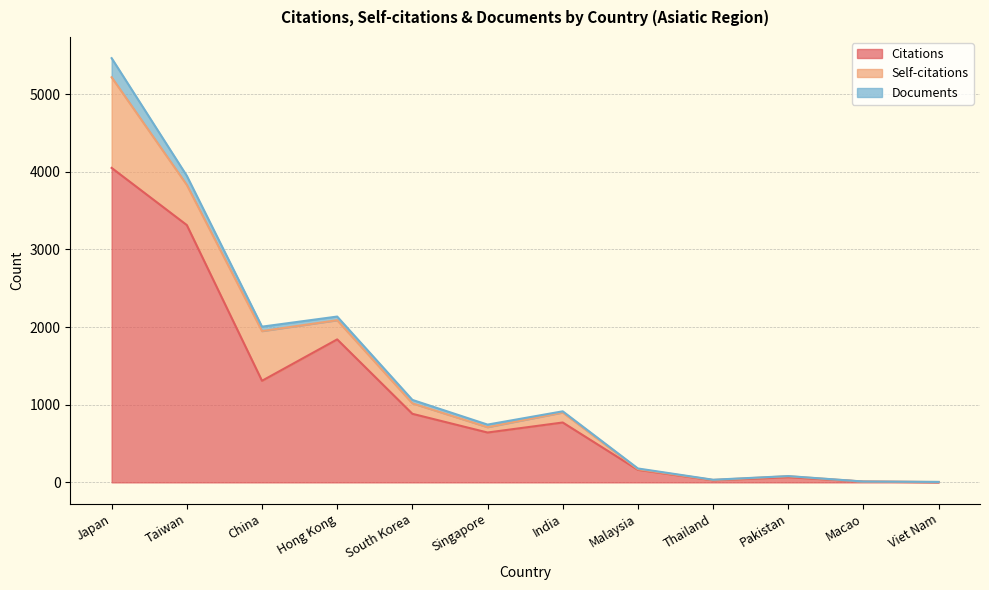

Count the number of categories in the chart.

12